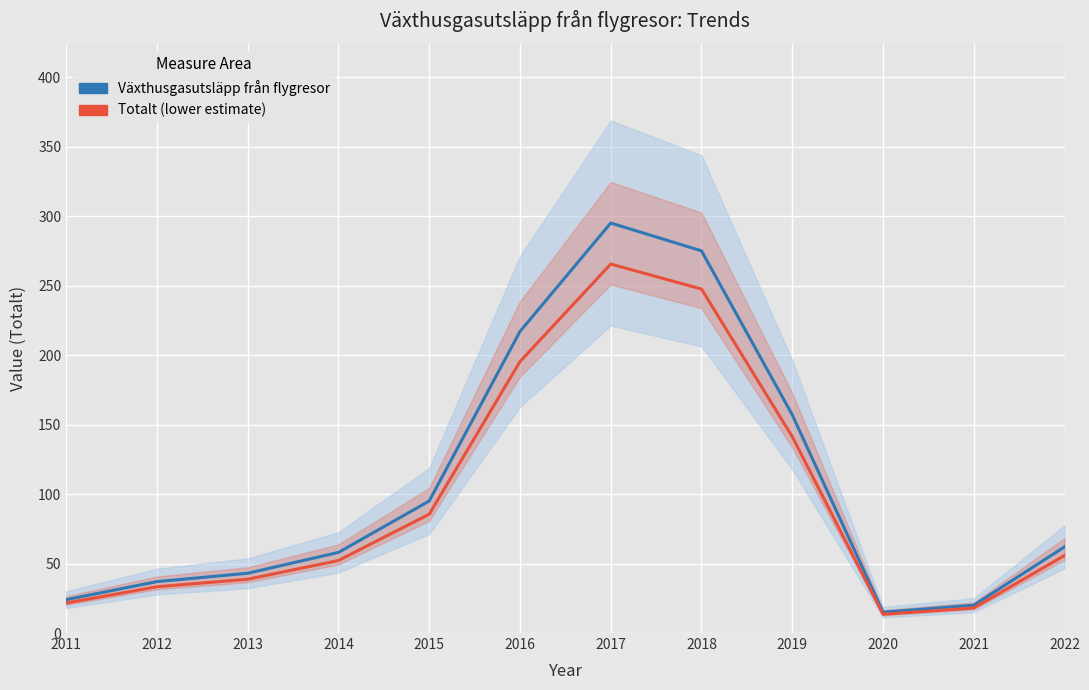

What is the spread (max minus min) of values at 2016?

21.7